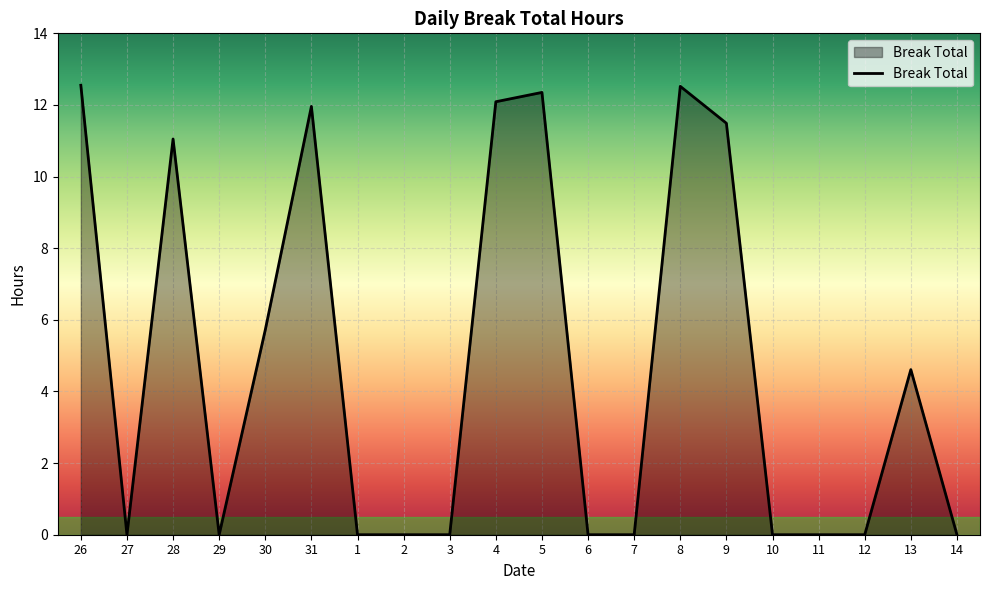

The chart shows a value of 12.1 at 4. True or false?

True